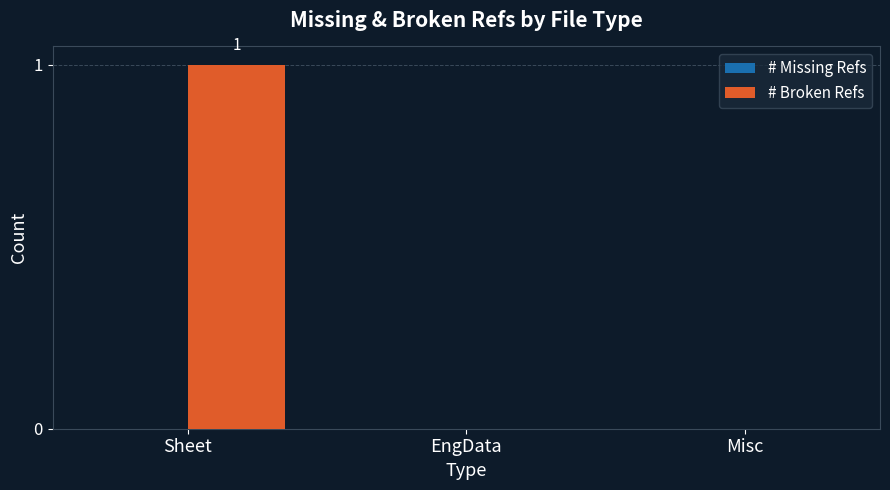

Reading left to right, transcribe all the data shown in this chart.

Sheet=1	EngData=0	Misc=0